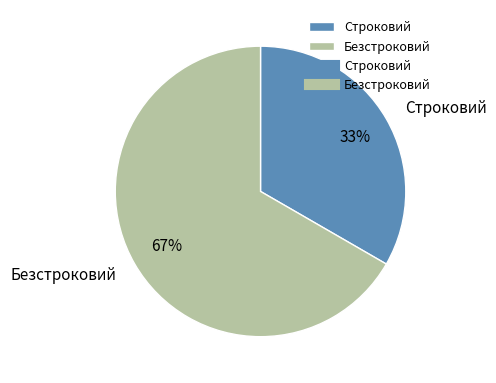

To the nearest percent, what is the average slice percentage?

50%